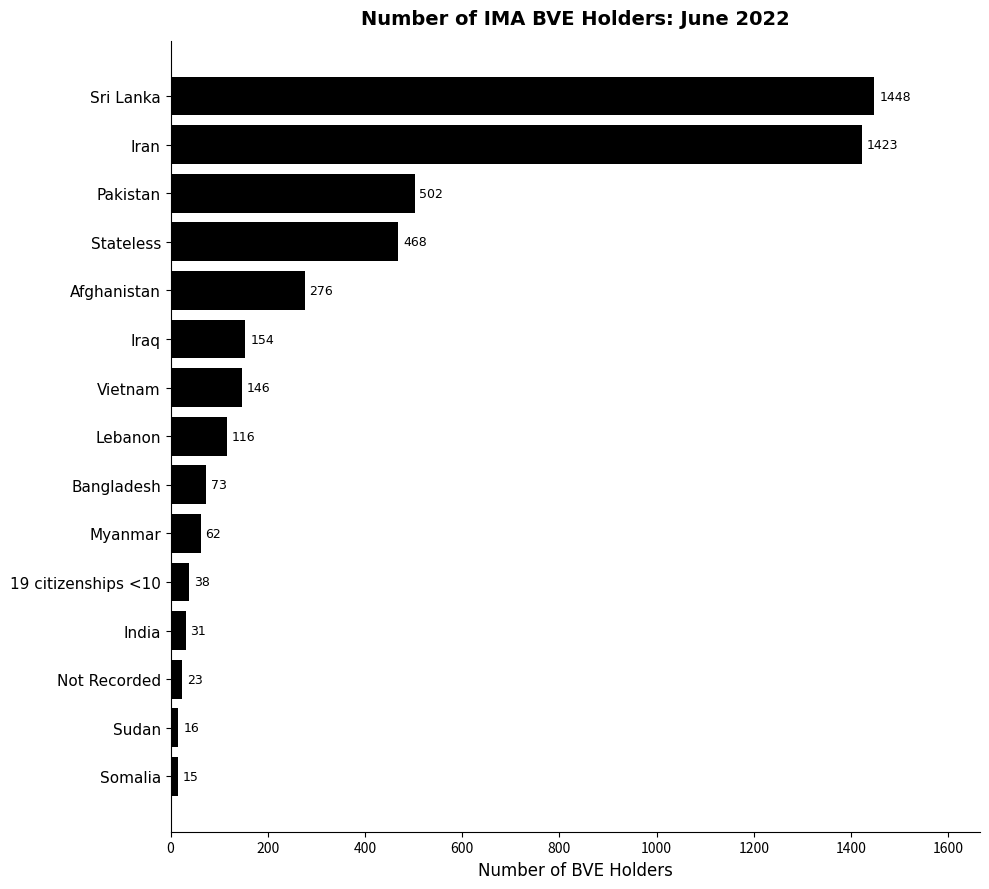

Read the value at Vietnam, to the nearest 50.

150